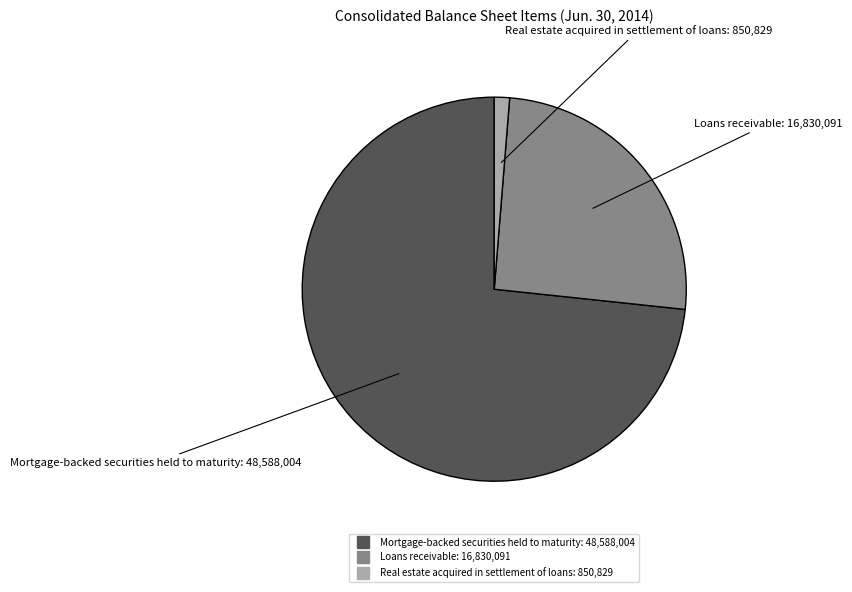

What is the majority slice?

Mortgage-backed securities held to maturity